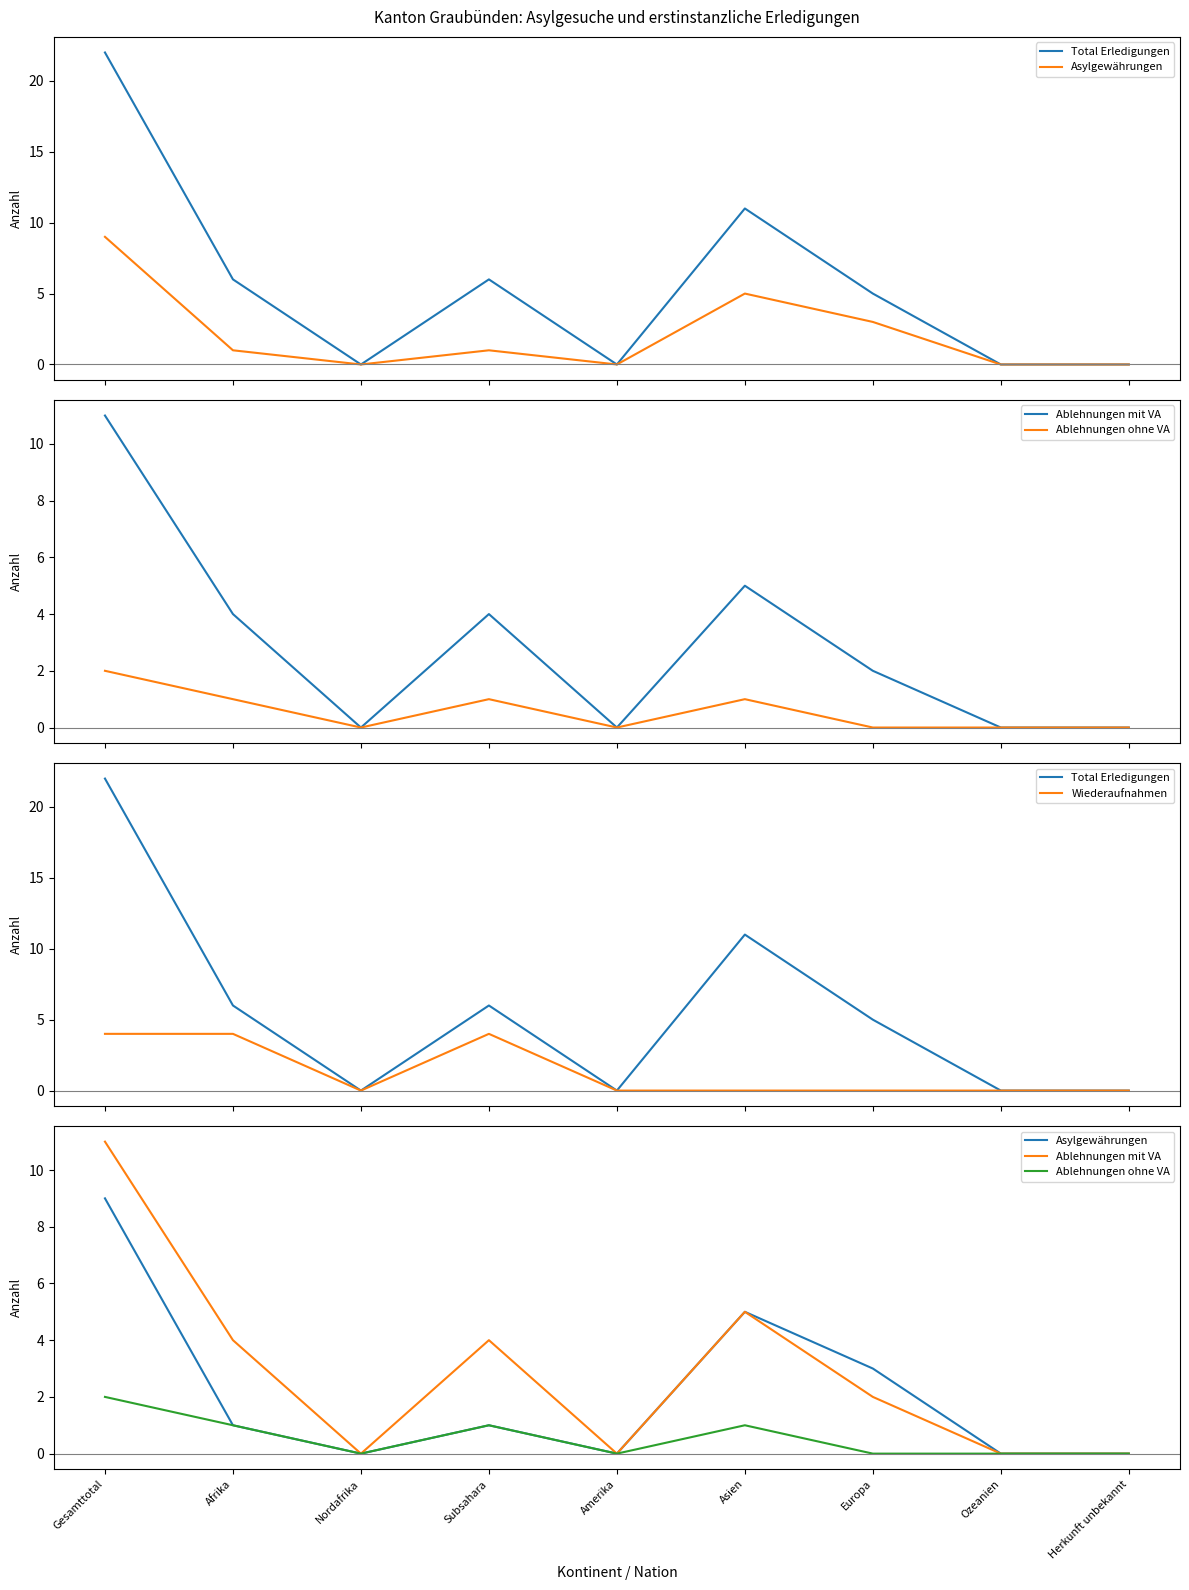

What is the highest value of the Wiederaufnahmen series?

4